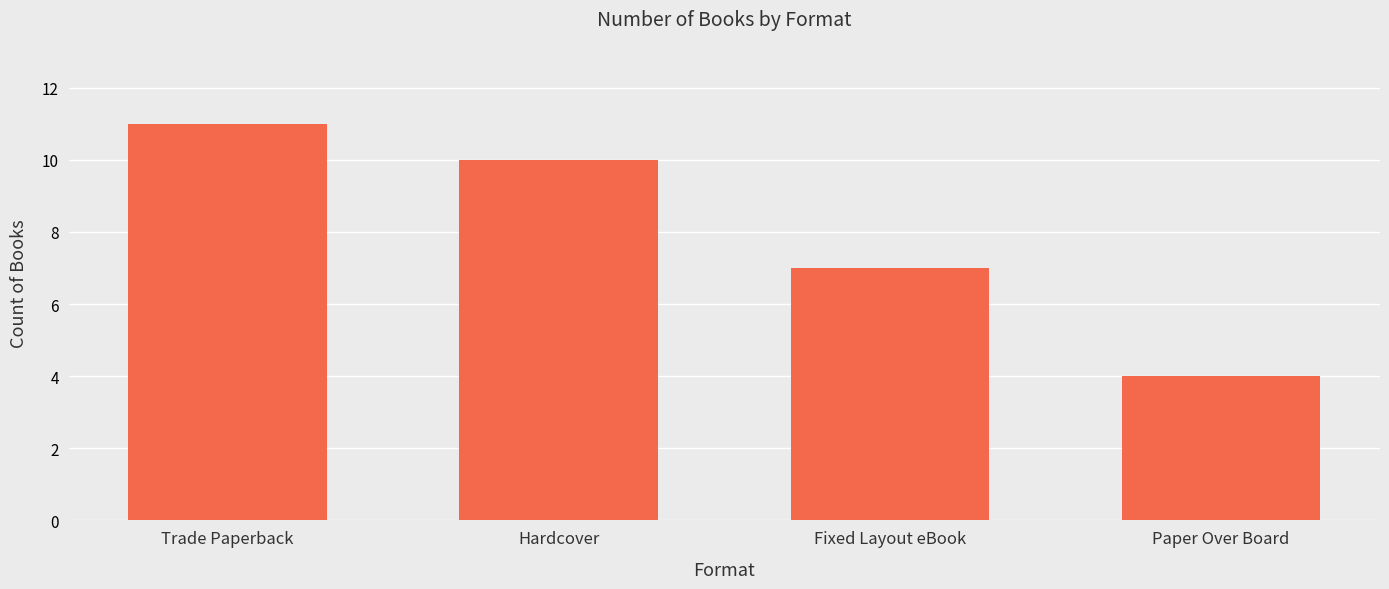

The chart shows a value of 17 at Trade Paperback. True or false?

False